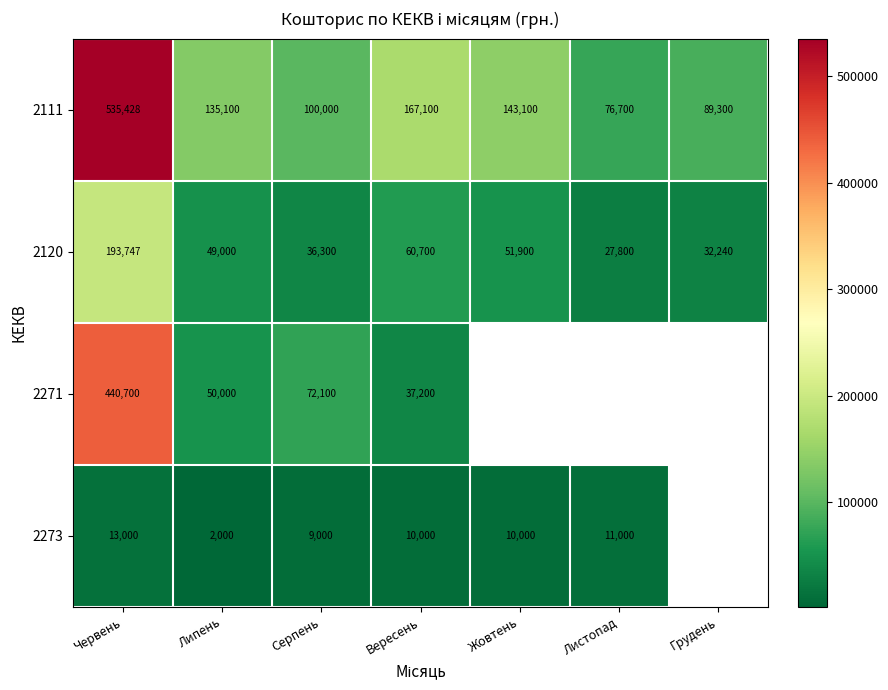

What is the minimum value for 2111?

76700.0